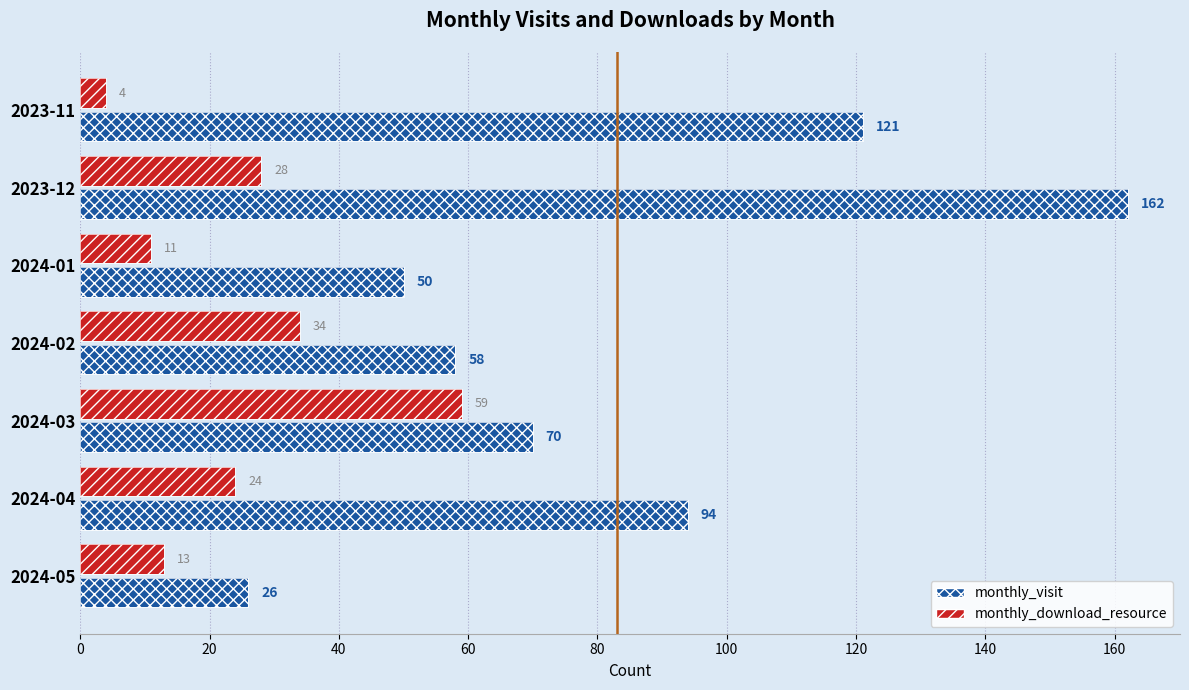

List the series in order of their overall mean, lowest first.

monthly_download_resource, monthly_visit